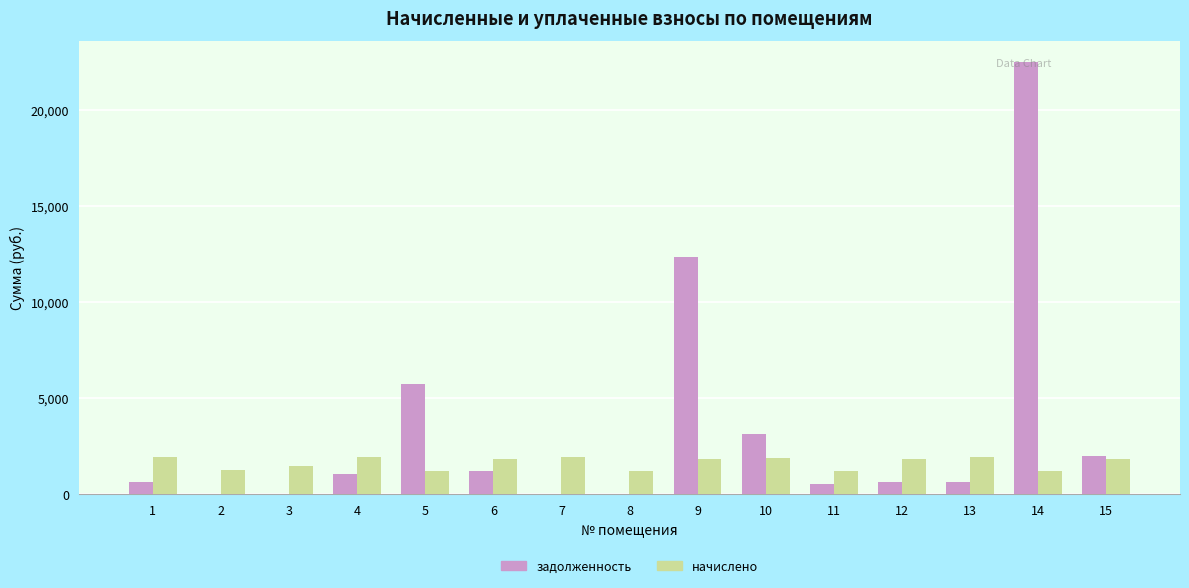

What is the maximum value for начислено?

1932.0